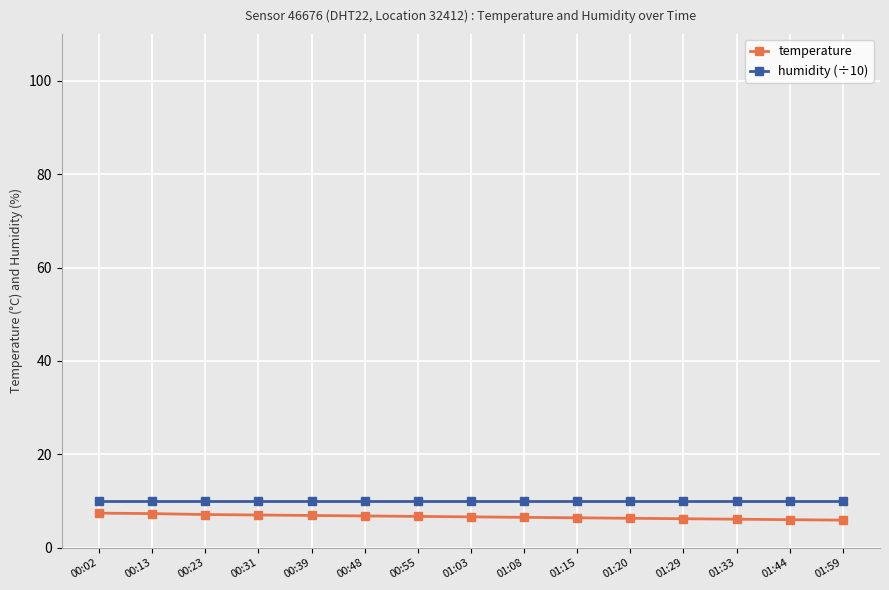

The humidity (÷10) series shows 10.0 at 01:59. True or false?

True